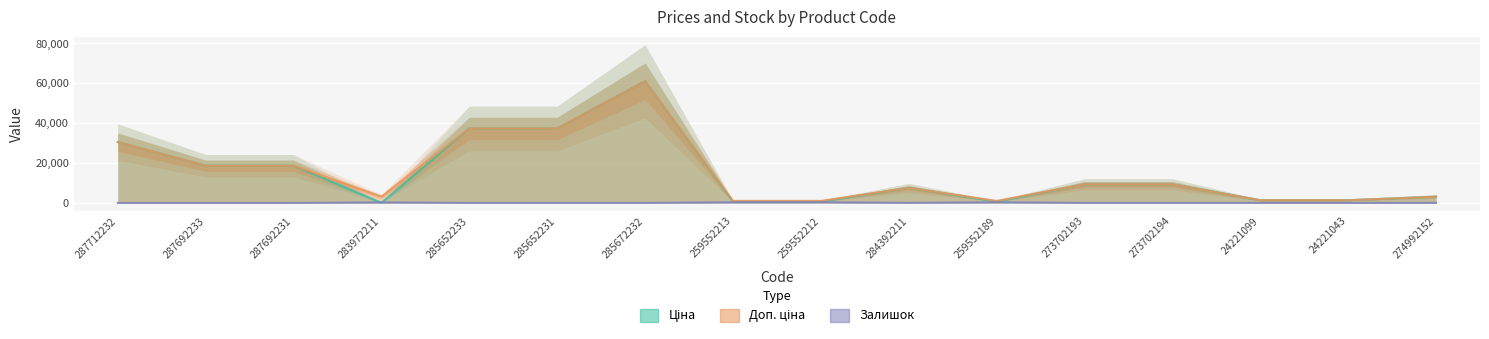

What is the difference between the second highest and second lowest values in the Залишок series?

330.0